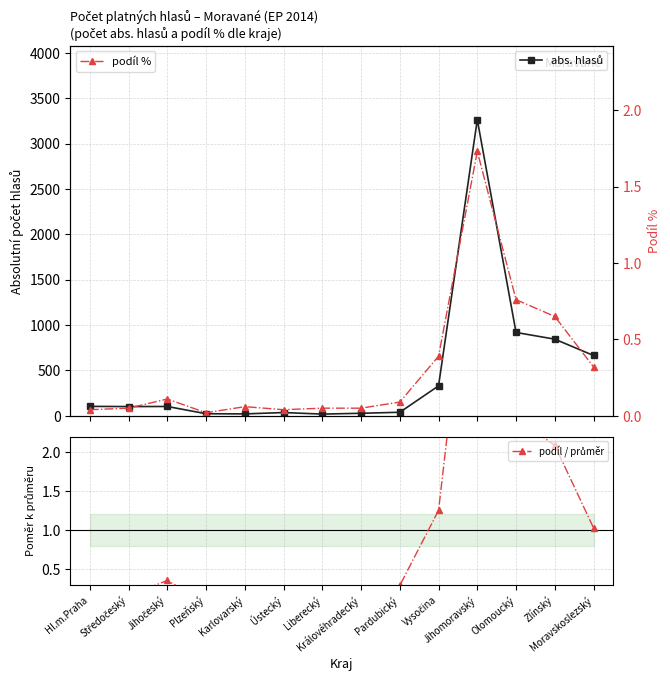

Which has a higher value, Ústecký or Plzeňský?

Ústecký